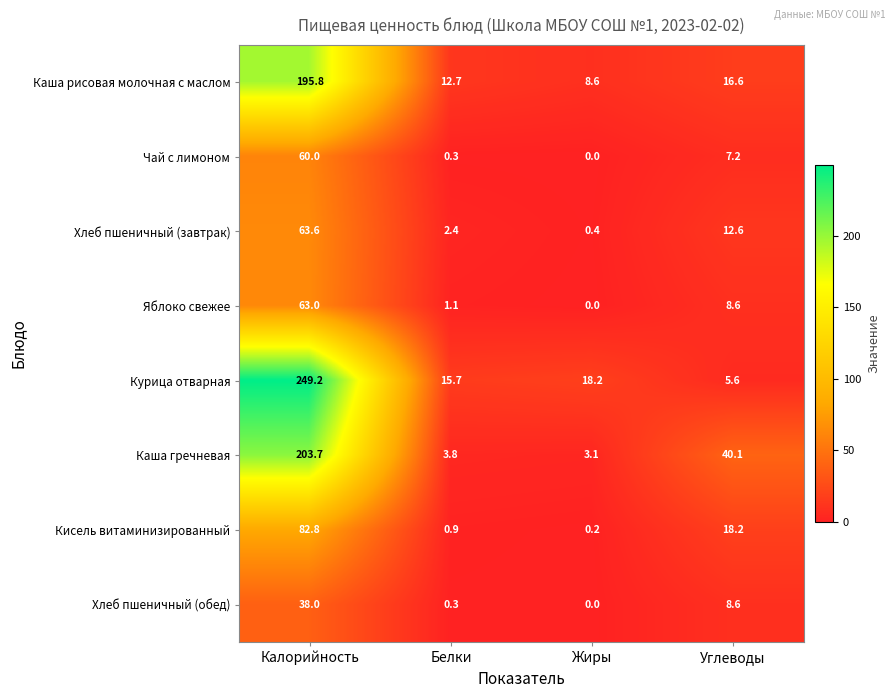

What is the sum of all Курица отварная values?

288.7